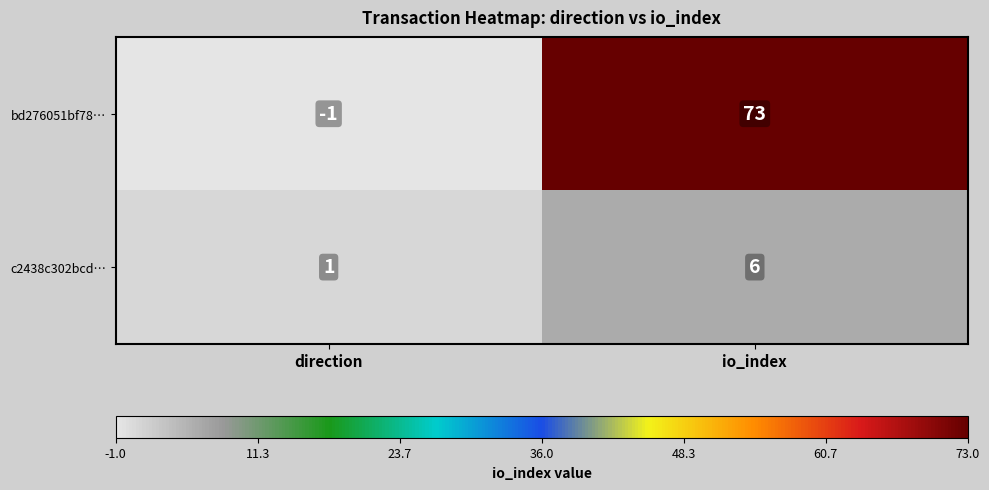

What is the average value of the c2438c302bcd… series?

4